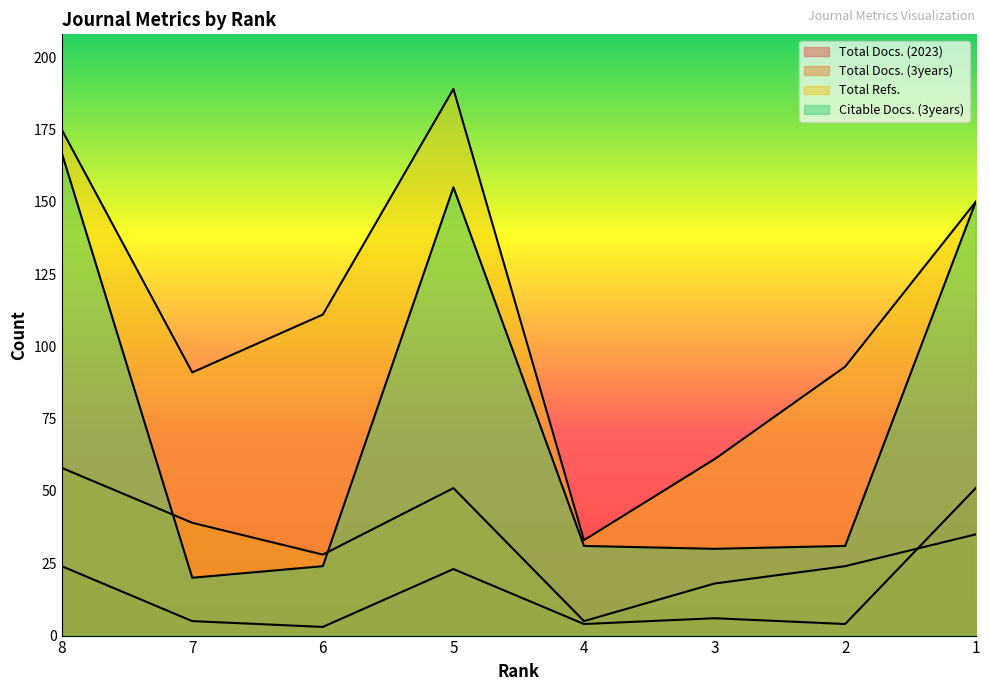

Does the chart have visible grid lines?

No